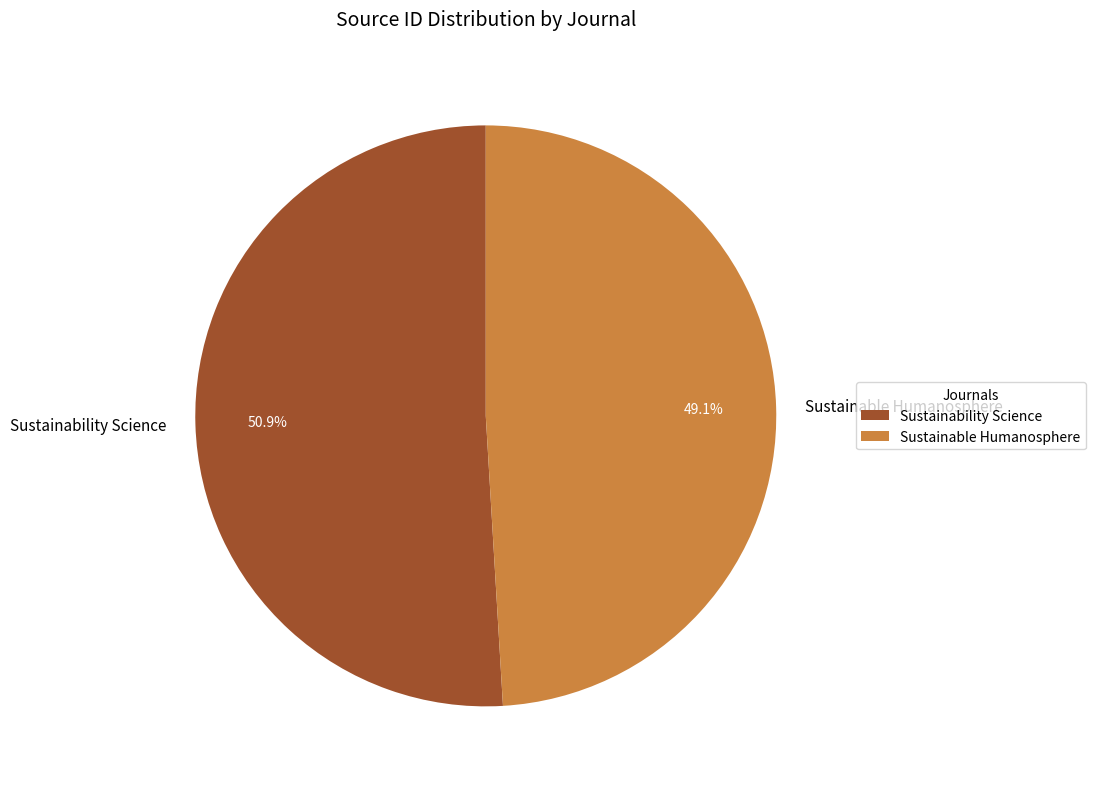

Which category has the biggest portion of the pie?

Sustainability Science